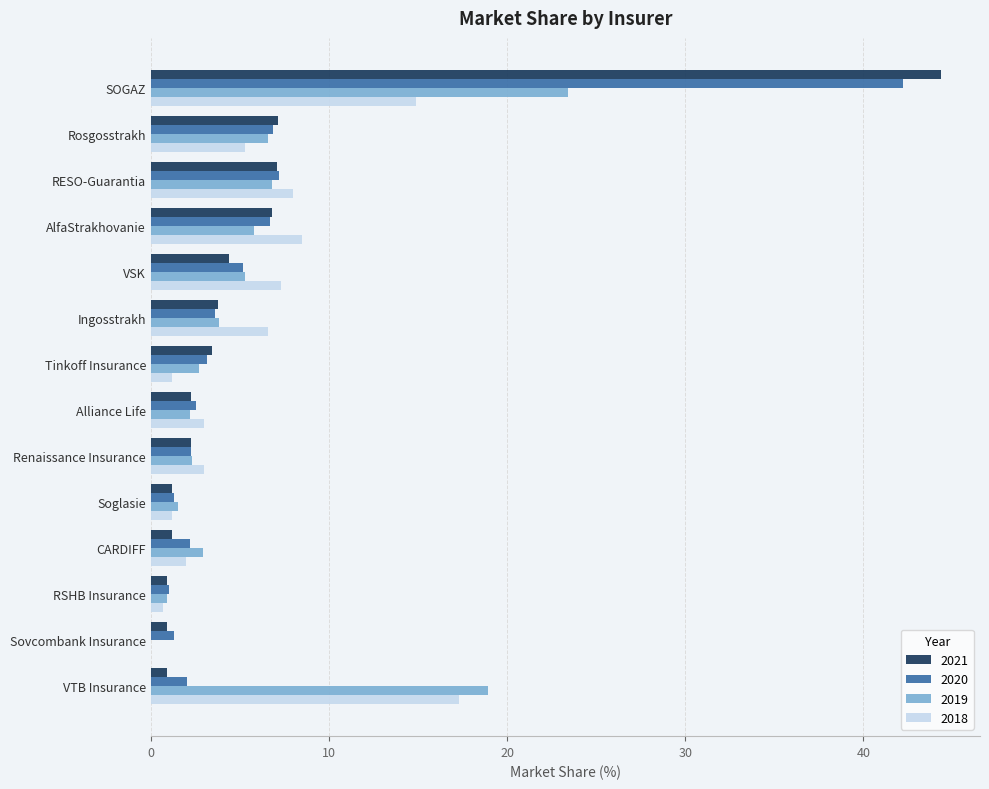

The 2021 series shows 2.2 at Renaissance Insurance. True or false?

True